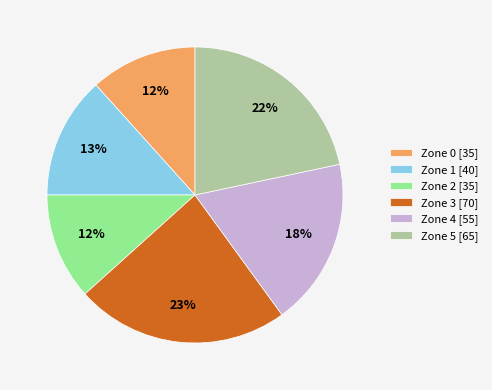

True or false: Zone 4 [55] accounts for 18% of the total.

True